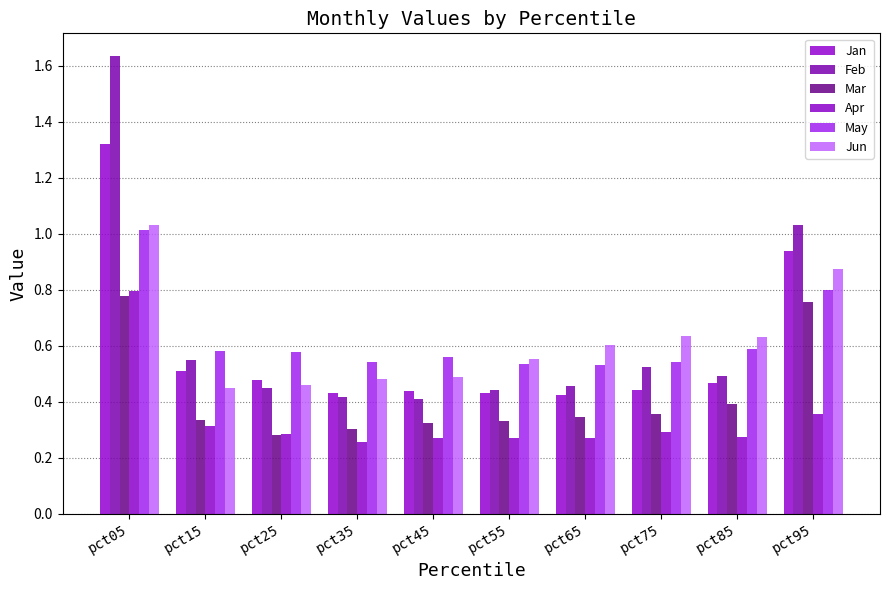

Which category has the highest value in the Mar series?

pct05